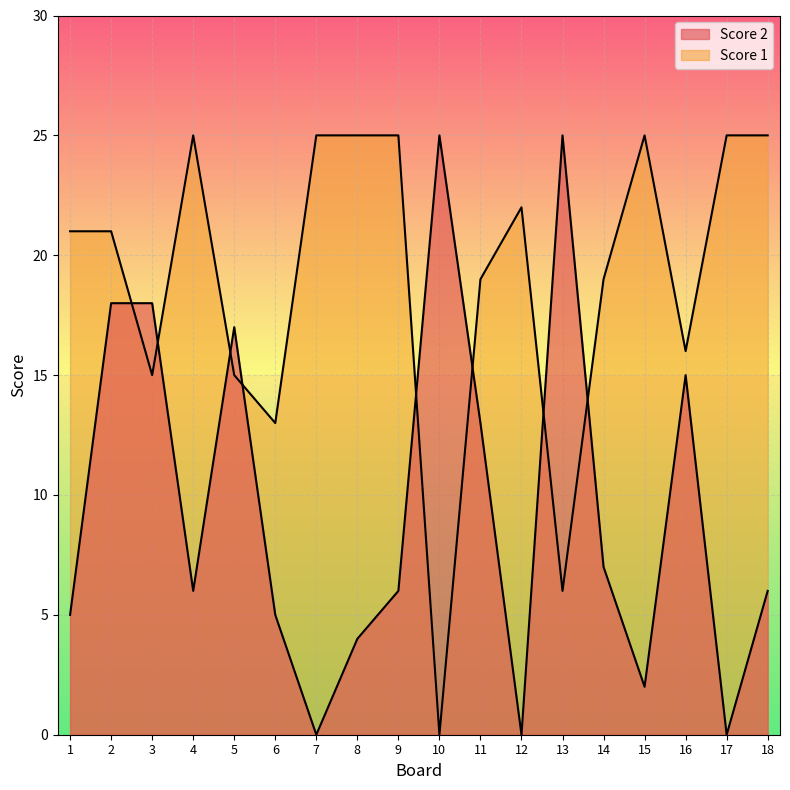

What is the difference between the maximum and minimum values in the Score 2 series?

25